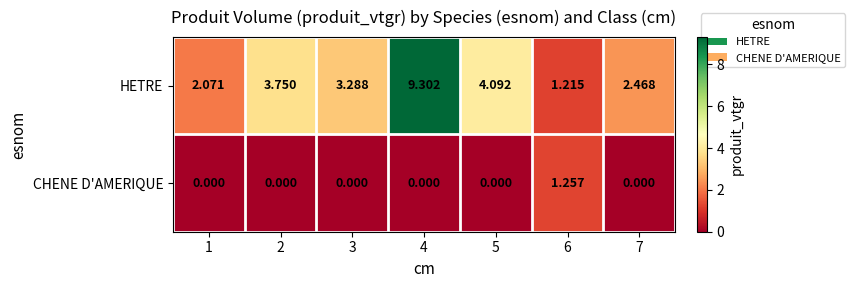

List the series in order of their peak value, lowest first.

CHENE D'AMERIQUE, HETRE